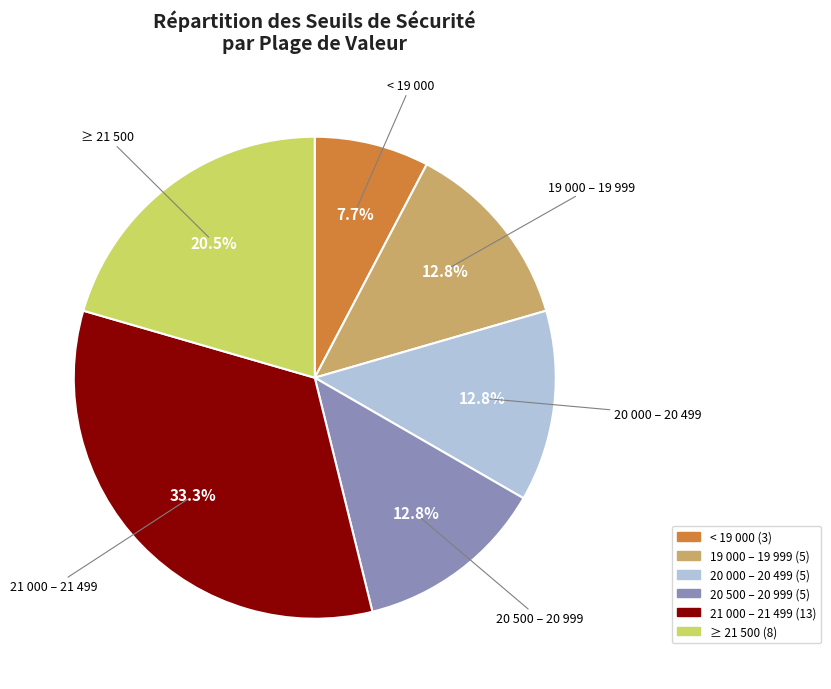

Is there a majority slice in this chart?

No